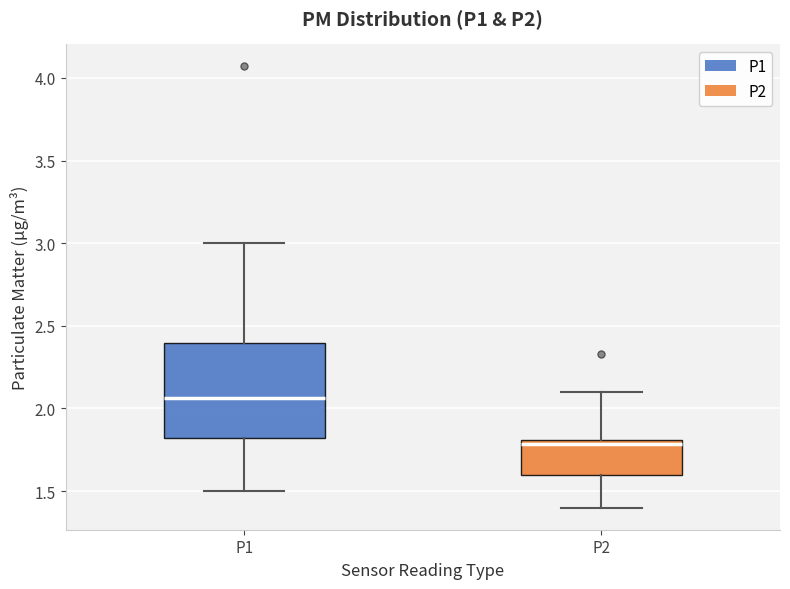

Reading left to right, transcribe this box plot: for each box, give where its median line is, the range the box spans, and where its two whiskers end, as read against the y-axis. The values are not printed on the chart, so give them approximately, as read against the axis.

P1: median 2.05, box 1.80 to 2.40, whiskers 1.50 to 3.00
P2: median 1.80 (just below the box's upper edge), box 1.60 to 1.80, whiskers 1.40 to 2.10